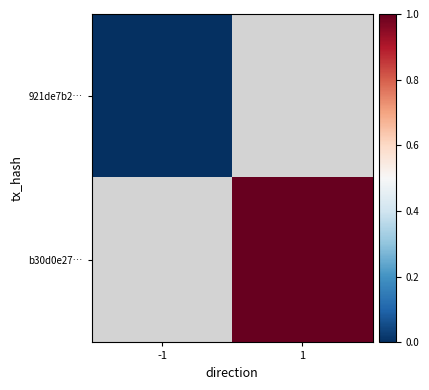

List the series in order of their overall mean, lowest first.

921de7b2…, b30d0e27…